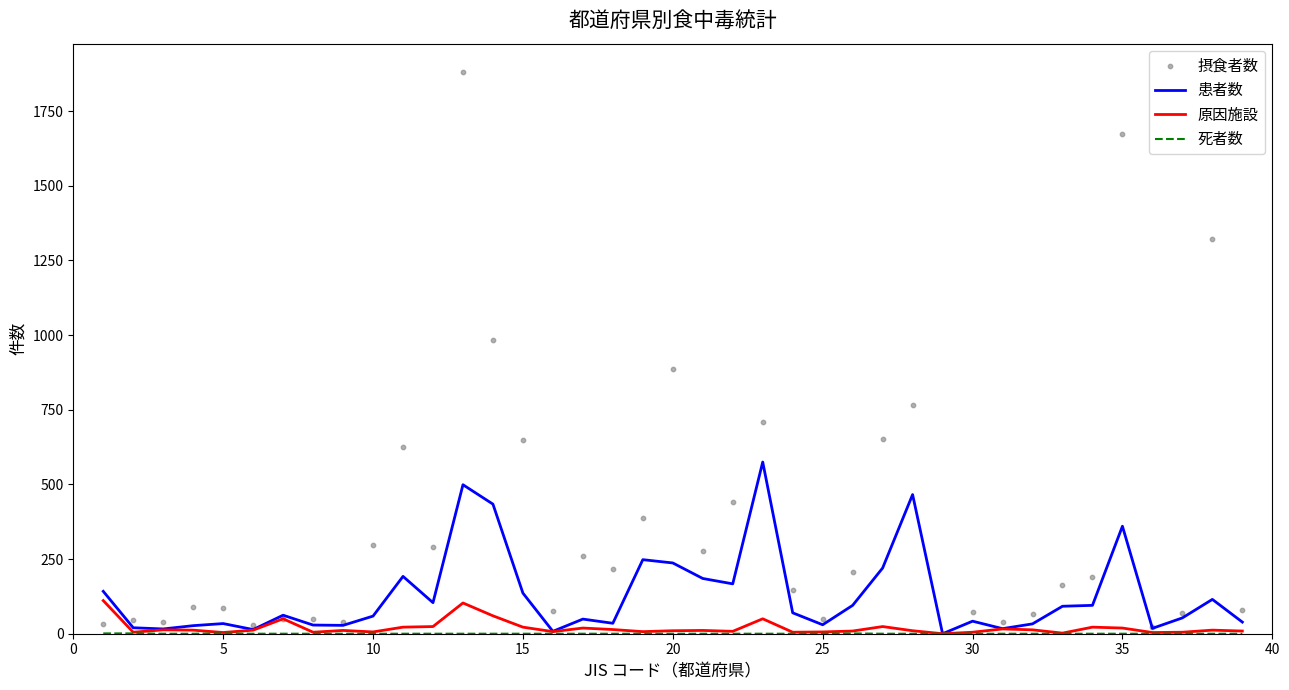

Which series has the largest total across all categories?

摂食者数